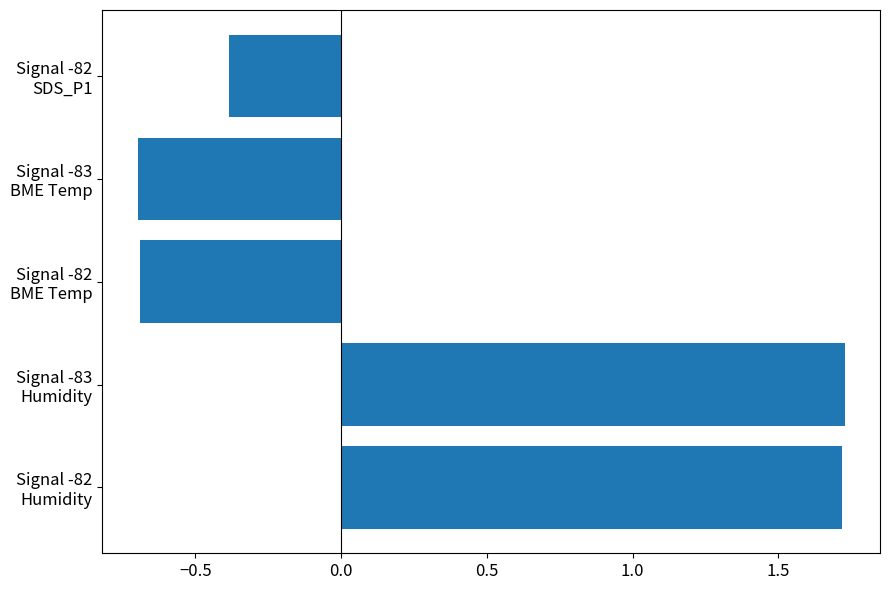

What is the difference between the maximum and second lowest values?

2.4